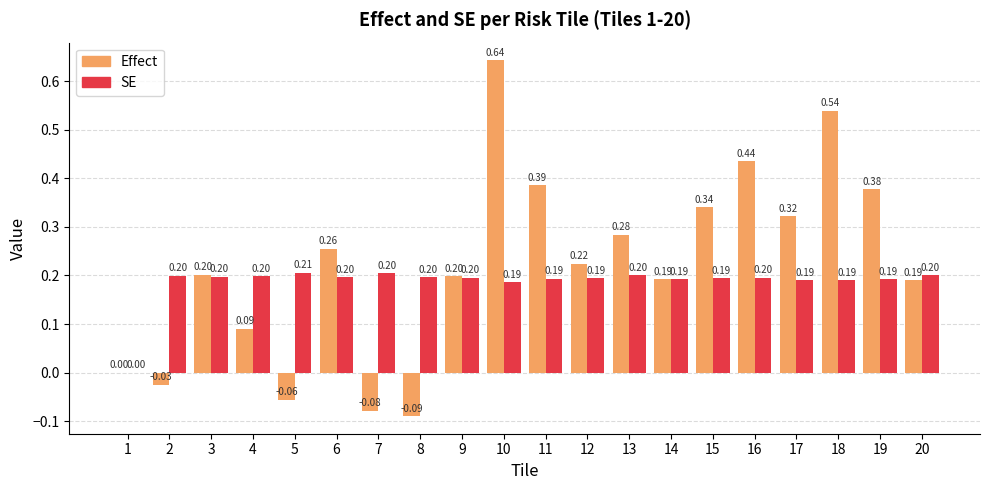

The Effect series shows -0.0 at 7. True or false?

False